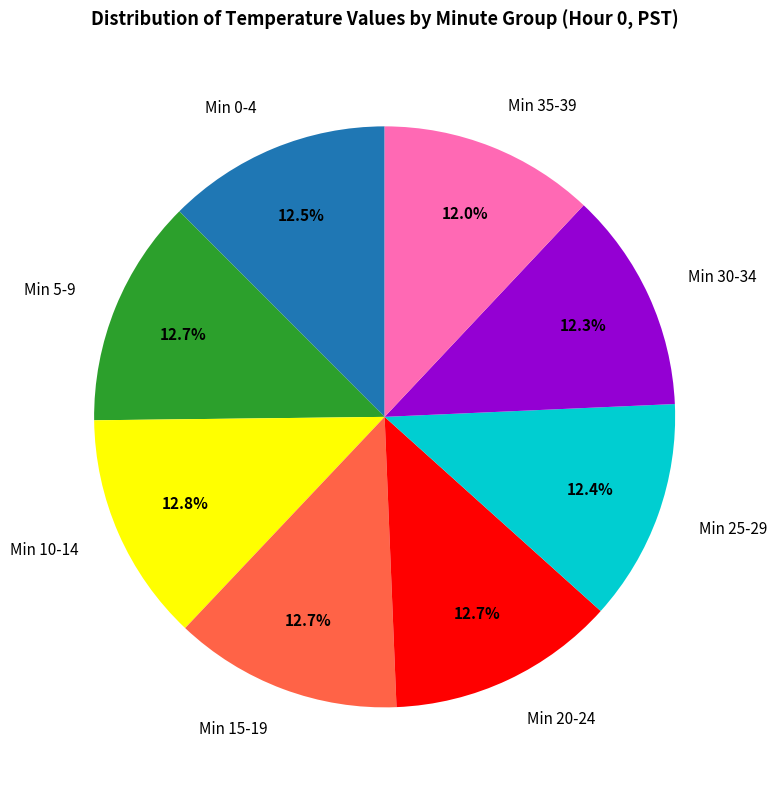

What is the ratio of the value at Min 5-9 to the value at Min 0-4?

1.0